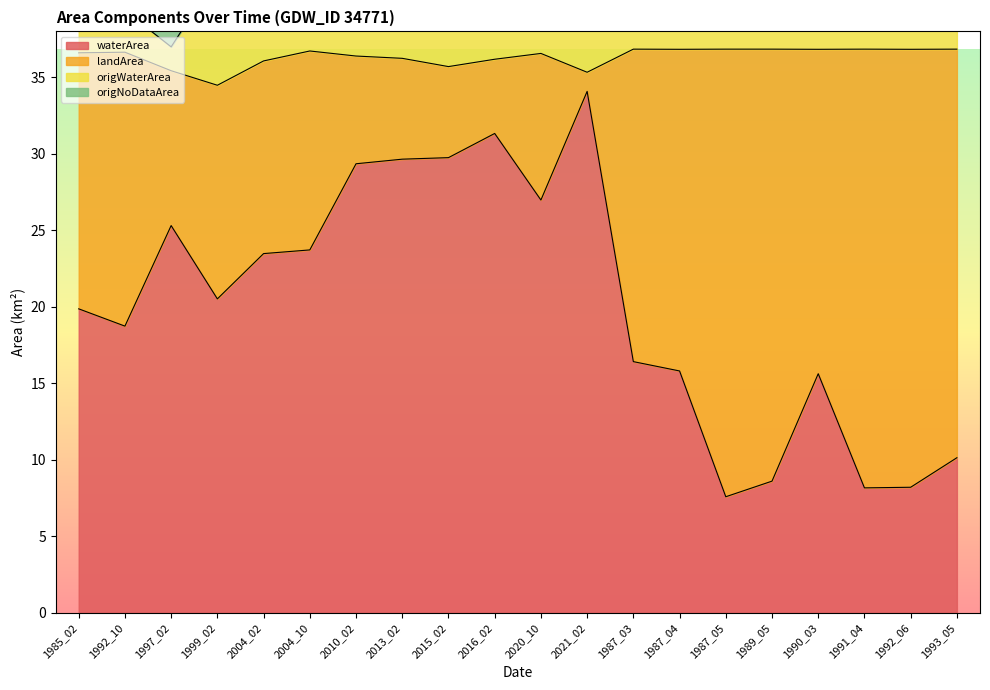

At how many categories does at least one series exceed 18?

20